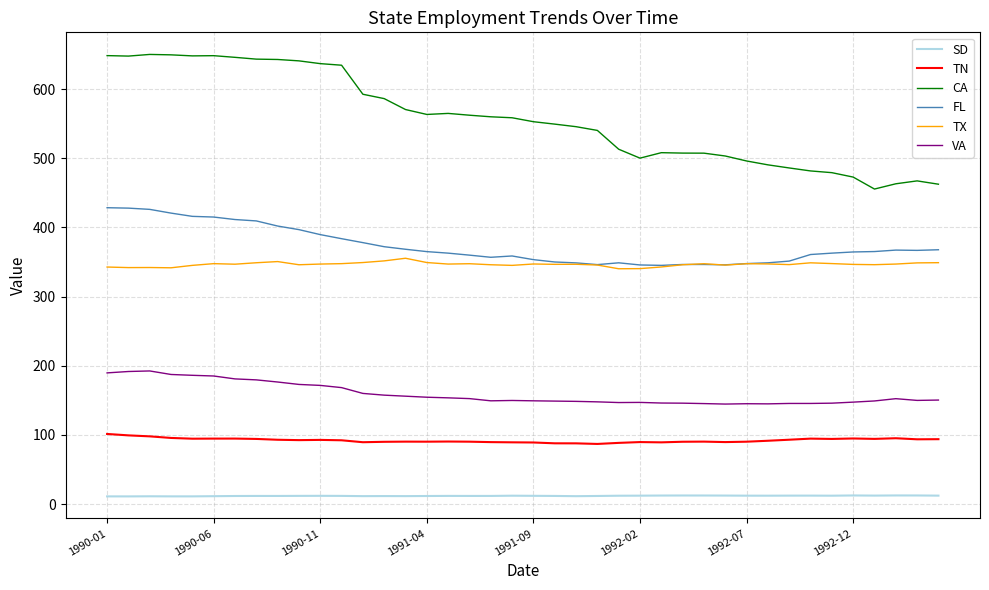

True or false: VA and TN cross at least once.

False